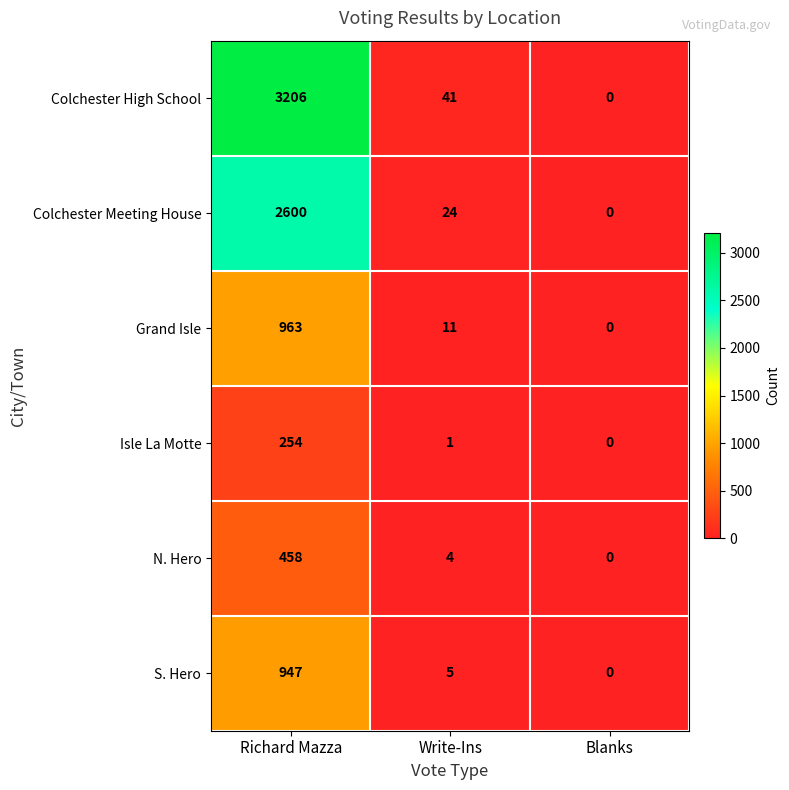

At which label does S. Hero first exceed 5?

Richard Mazza